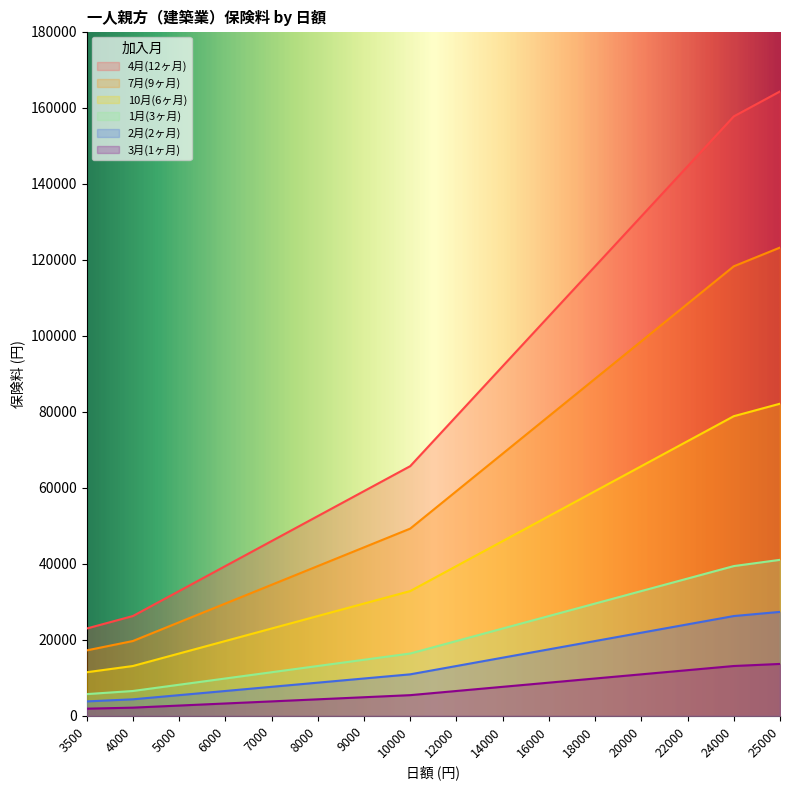

The 7月(9ヶ月) series shows 24637 at 5000. True or false?

True